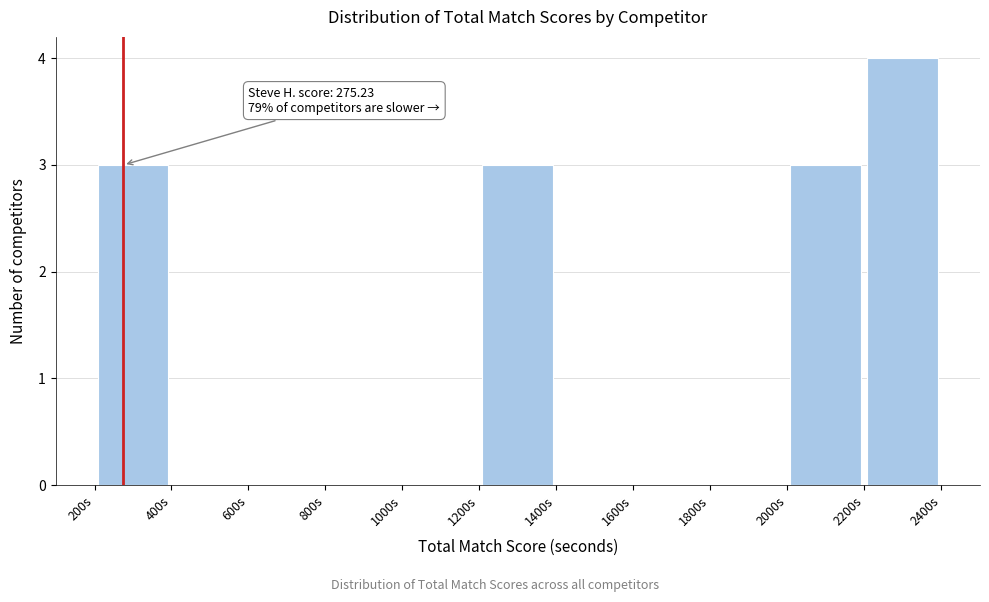

Over which range of the x-axis is the bar tallest?

2200 to 2400